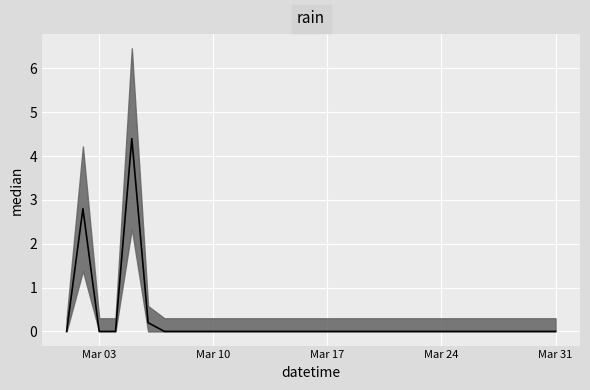

List the labels in order of value, smallest first.

2020-03-01, 2020-03-03, 2020-03-04, 2020-03-07, 2020-03-08, 2020-03-09, 2020-03-10, 2020-03-11, 2020-03-12, 2020-03-13, 2020-03-14, 2020-03-15, 2020-03-16, 2020-03-17, 2020-03-18, 2020-03-19, 2020-03-20, 2020-03-21, 2020-03-22, 2020-03-23, 2020-03-24, 2020-03-25, 2020-03-26, 2020-03-27, 2020-03-28, 2020-03-29, 2020-03-30, 2020-03-31, 2020-03-06, 2020-03-02, 2020-03-05